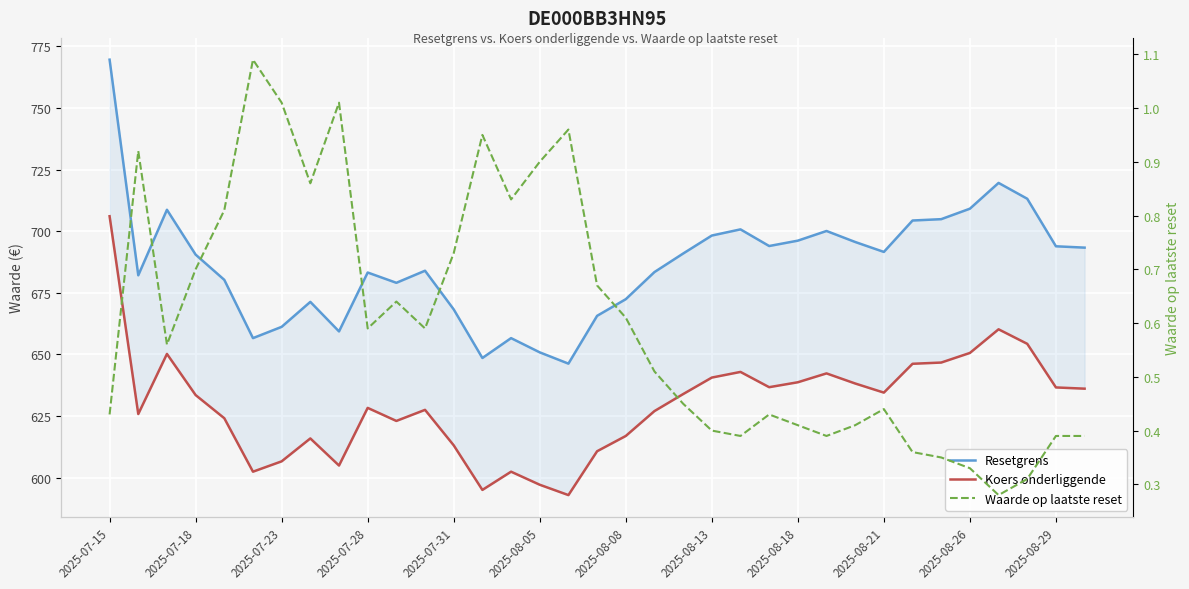

At which category does the chart reach its peak across all series?

2025-07-15